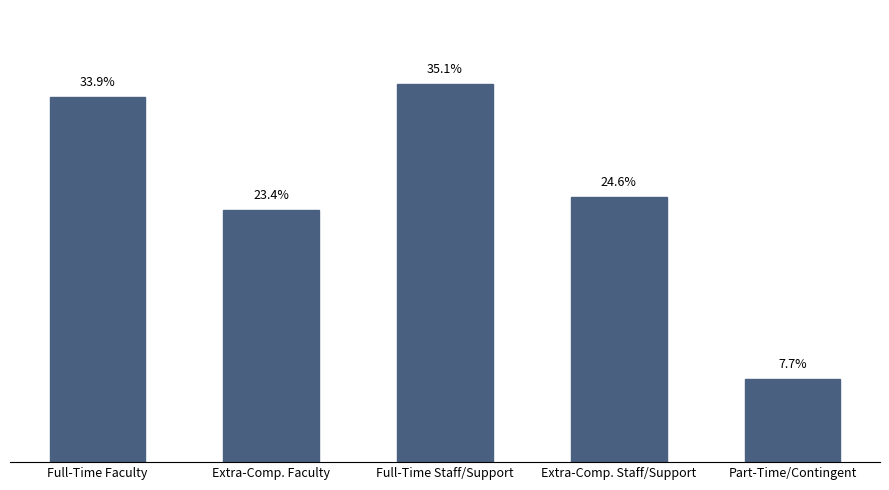

The chart shows a value of 0.5 at Full-Time Faculty. True or false?

False